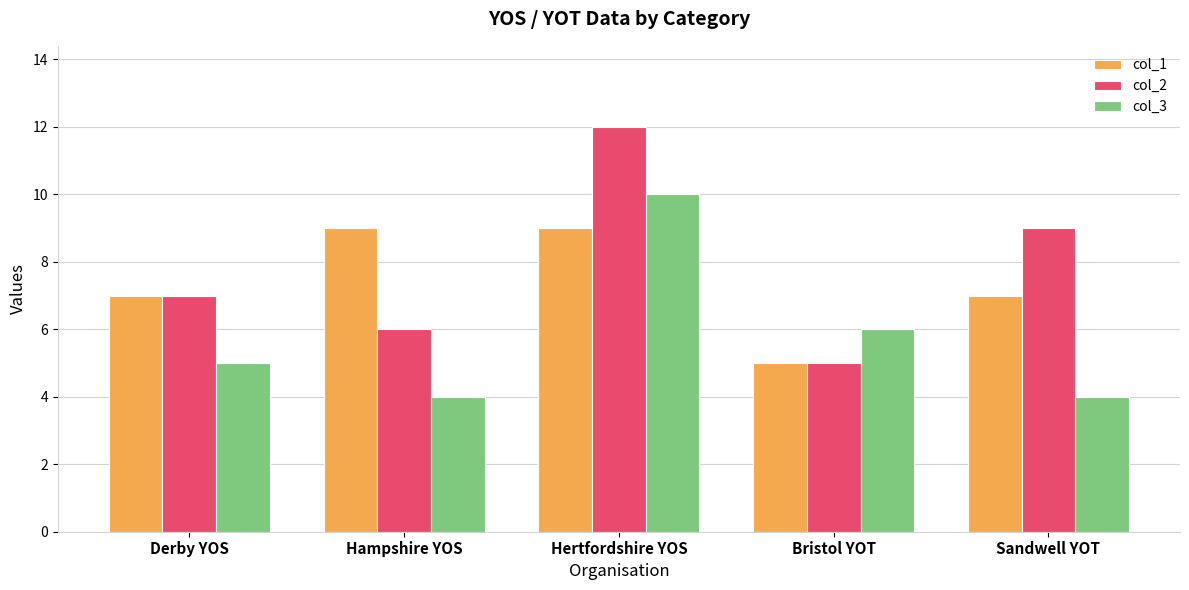

How many series are shown in this chart?

3